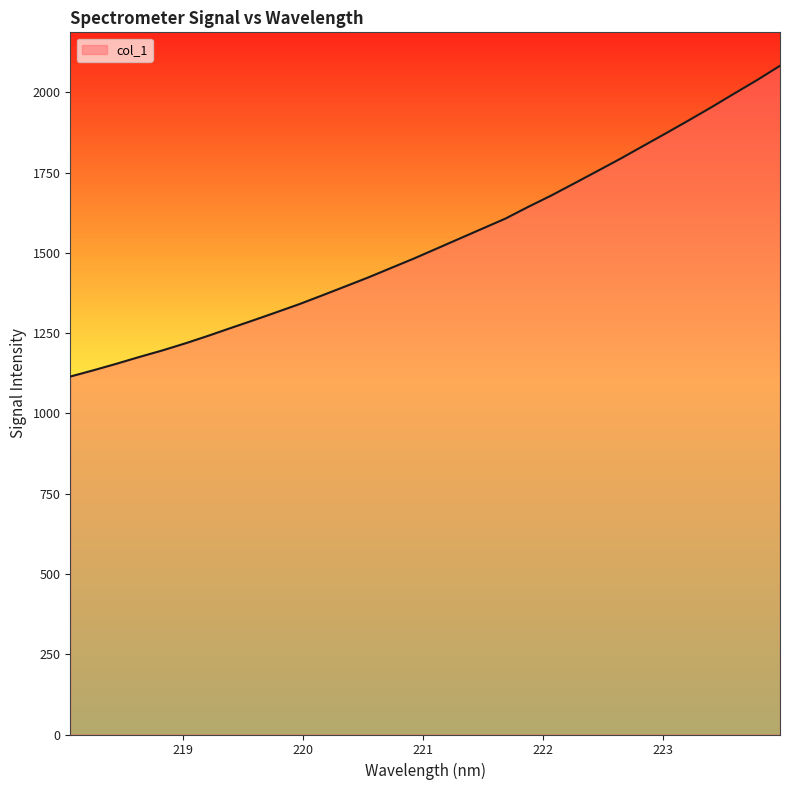

What is the minimum value shown in the chart?

1115.0